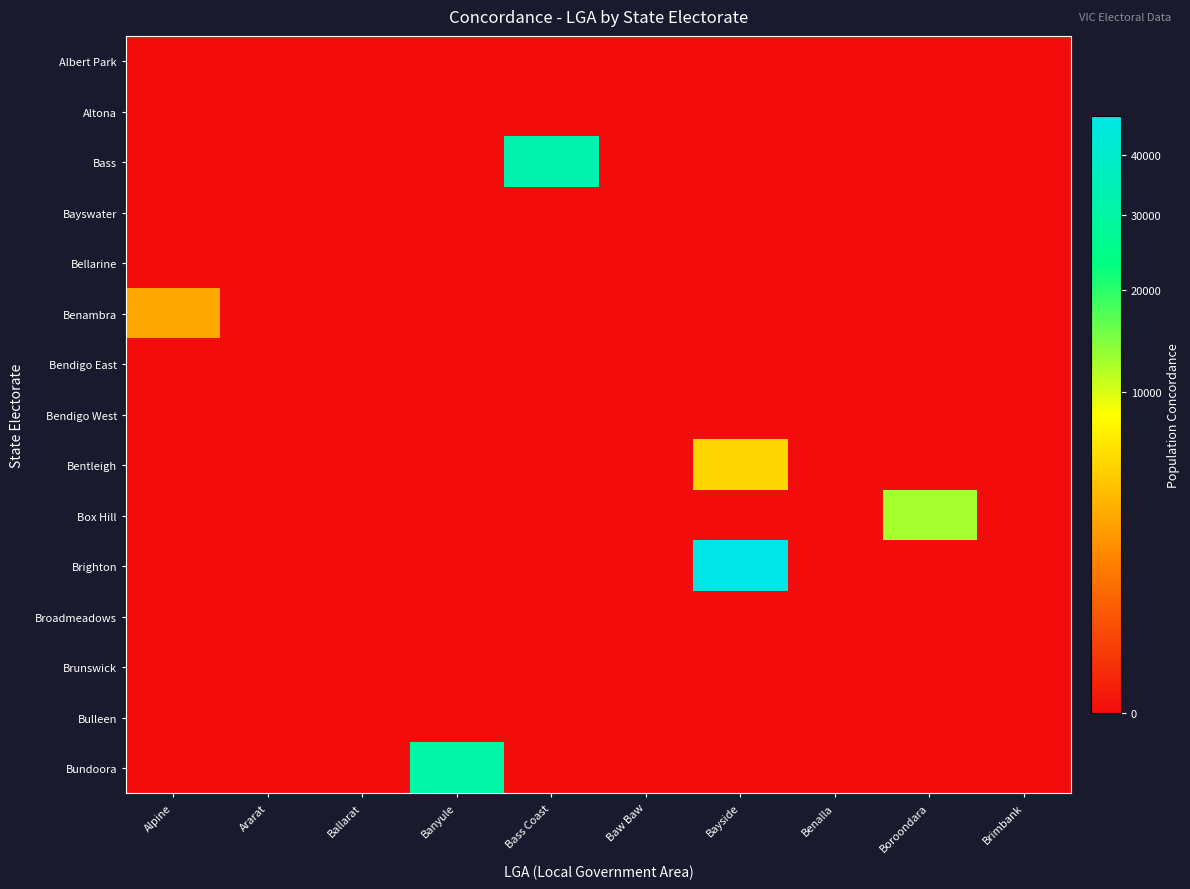

Which series changed the most between Ararat and Bayside?

Brighton